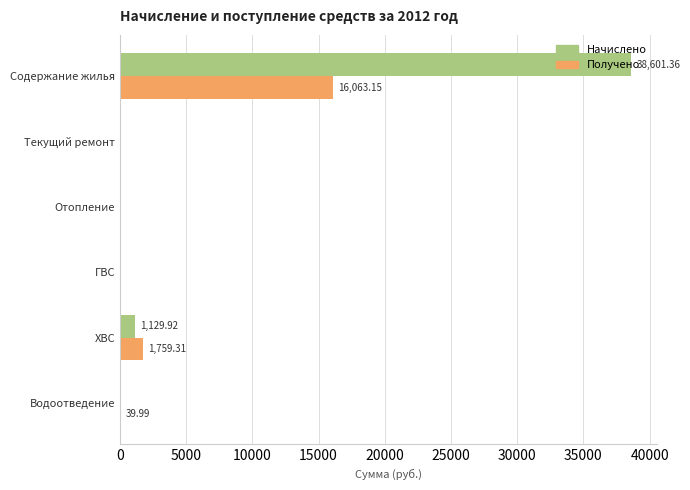

At which category does the chart reach its peak across all series?

Содержание жилья